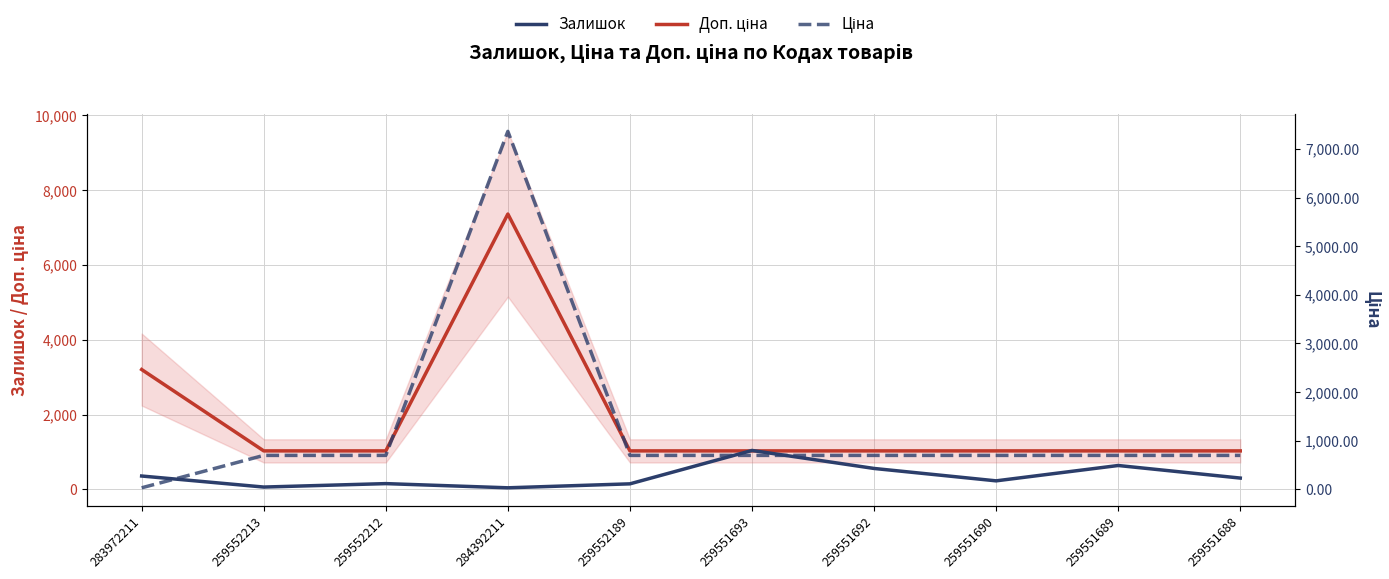

At which label is Залишок closest to 544?

259551692